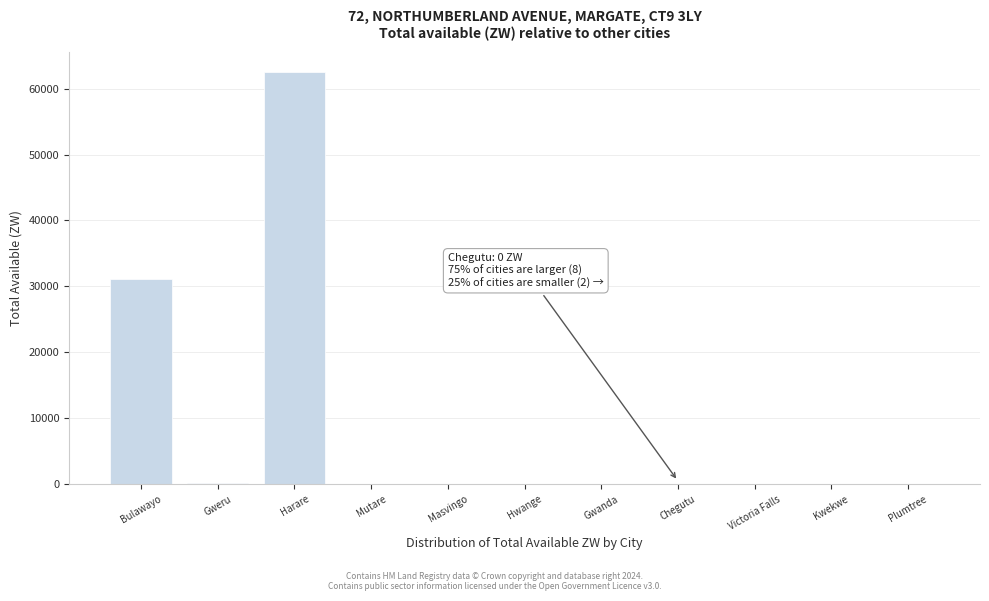

The chart shows a value of 0.0 at Kwekwe. True or false?

True